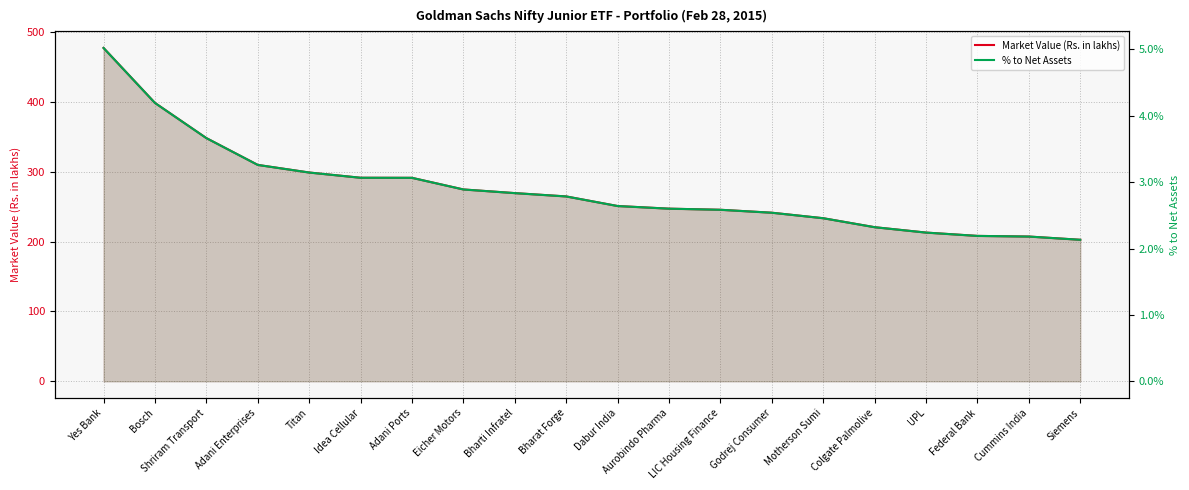

List the series in order of their peak value, highest first.

Market Value (Rs. in lakhs), % to Net Assets